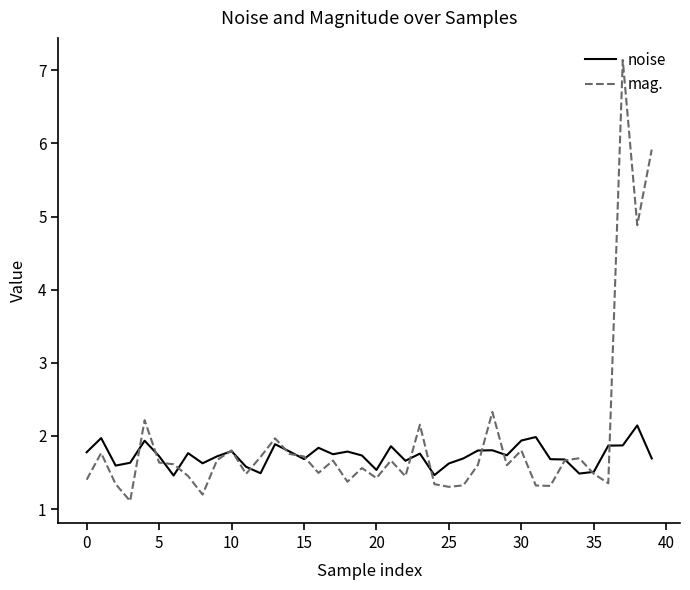

What is the greatest value displayed?

7.1